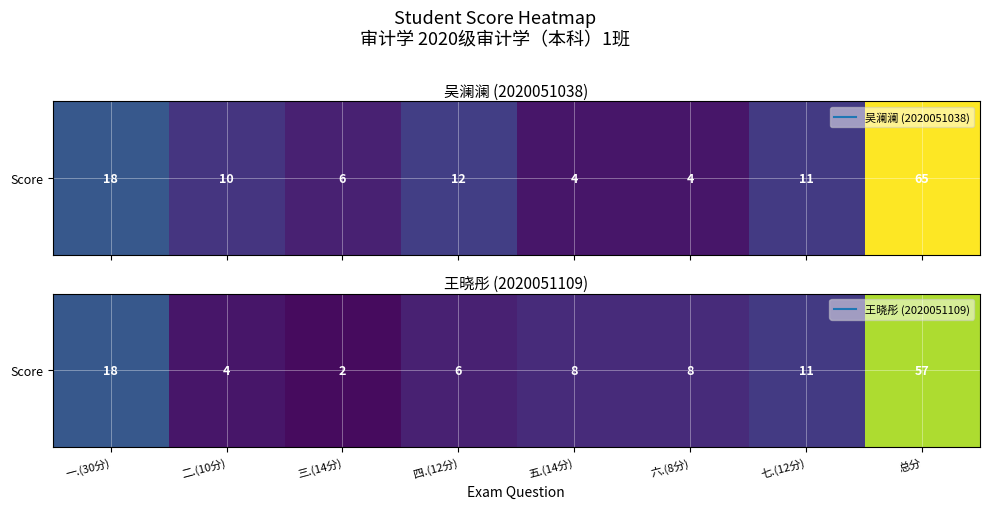

Is it true that the value at 四.(12分) is 6?

True